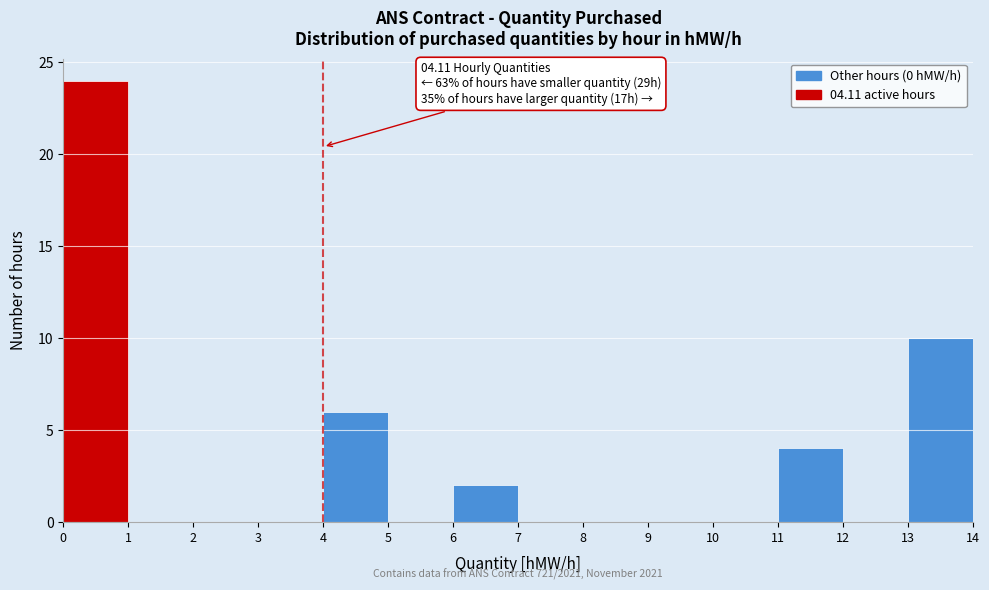

Over which range of the x-axis is the bar tallest?

0 to 1